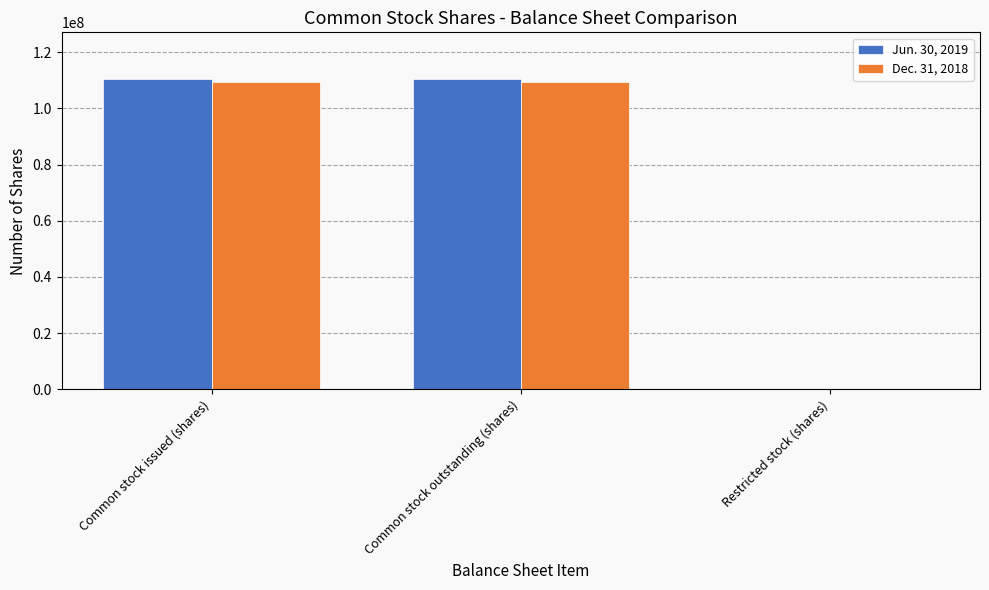

Reading left to right, transcribe all the data shown in this chart.

Jun. 30, 2019: 110454507	110454507	1
Dec. 31, 2018: 109491277	109491277	1